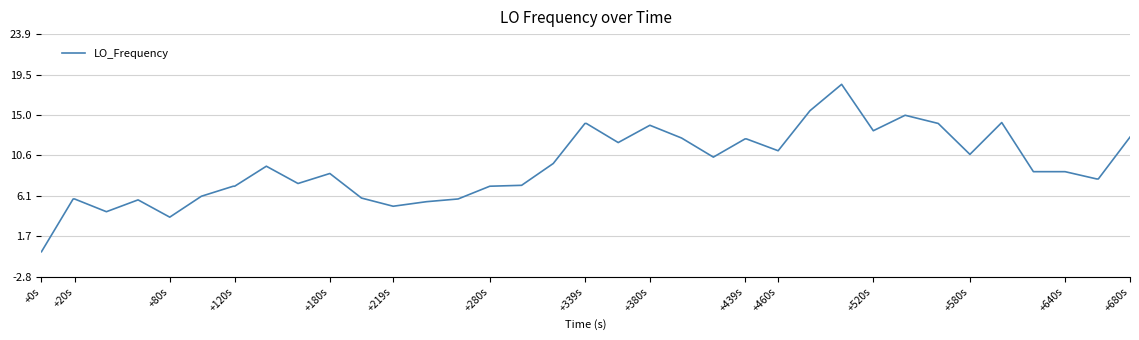

How many positive values are there?

39